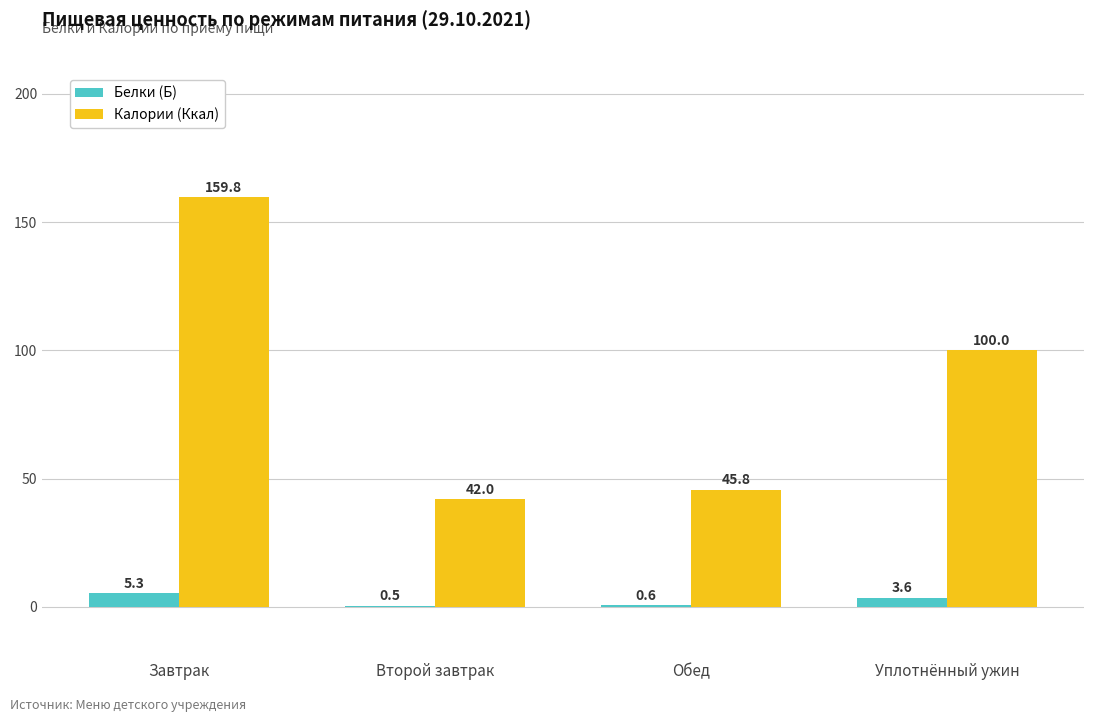

What is the approximate value of Калории (Ккал) at Завтрак?

159.8